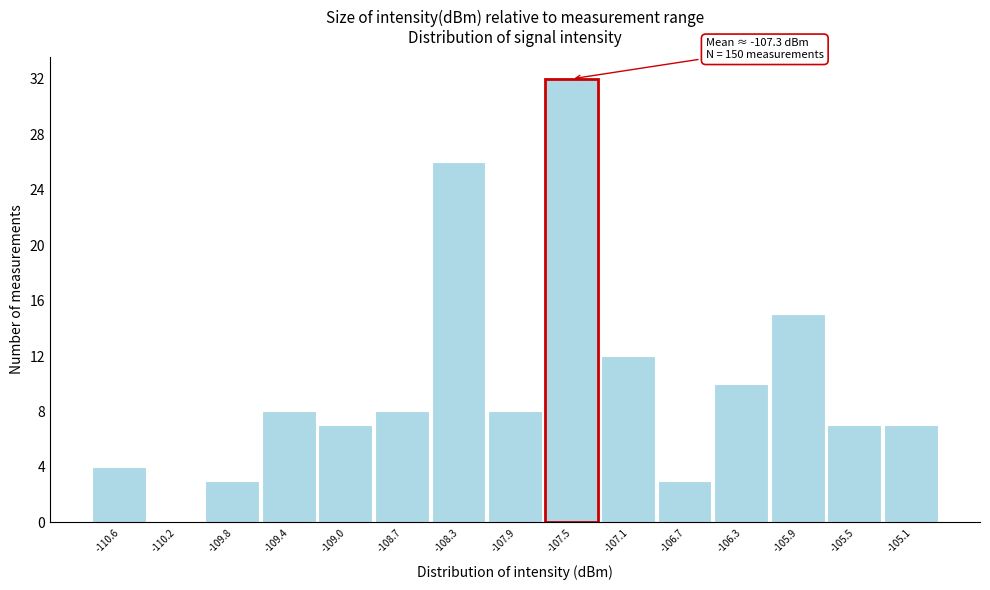

Reading left to right, what are all the values shown in this chart?

-110.6=4	-110.2=0	-109.8=3	-109.4=8	-109.0=7	-108.7=8	-108.3=26	-107.9=8	-107.5=32	-107.1=12	-106.7=3	-106.3=10	-105.9=15	-105.5=7	-105.1=7